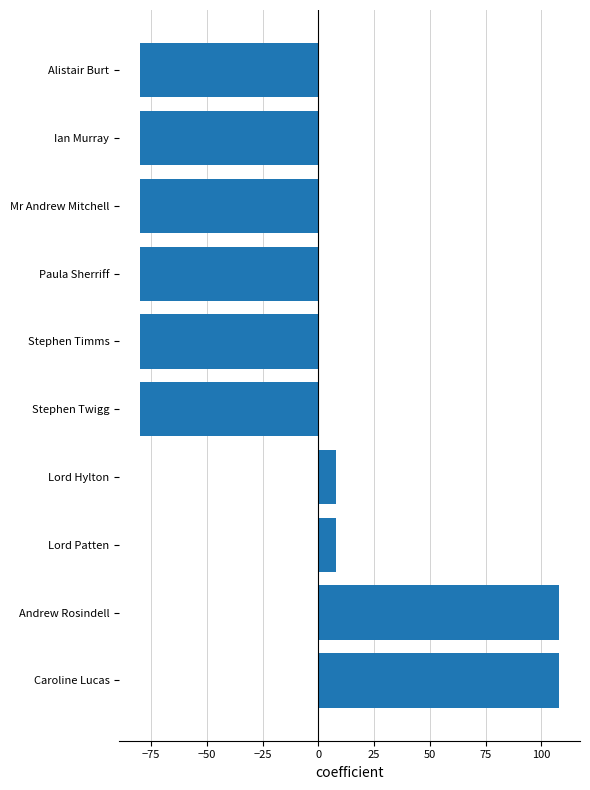

Reading bottom to top, extract all data points from this chart.

Caroline Lucas=108	Andrew Rosindell=108	Lord Patten=8	Lord Hylton=8	Stephen Twigg=-80	Stephen Timms=-80	Paula Sherriff=-80	Mr Andrew Mitchell=-80	Ian Murray=-80	Alistair Burt=-80